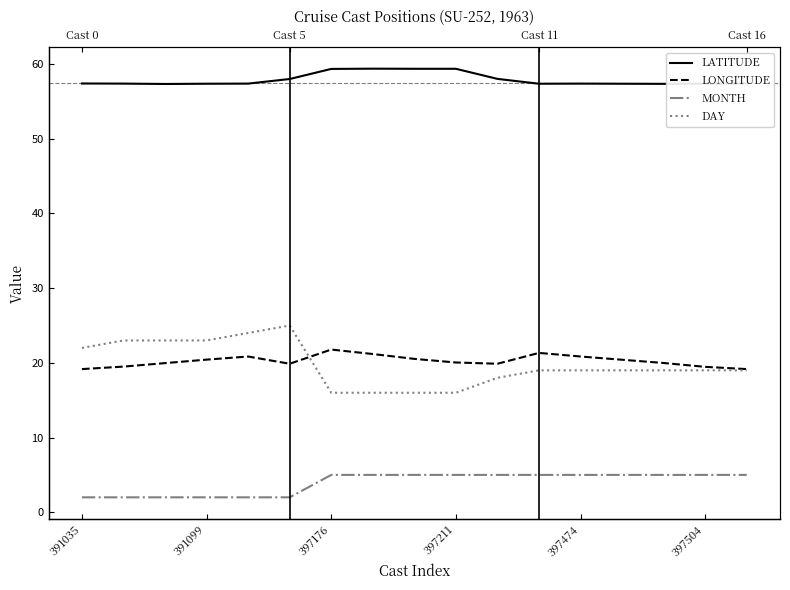

How many MONTH values are between 2 and 5?

17